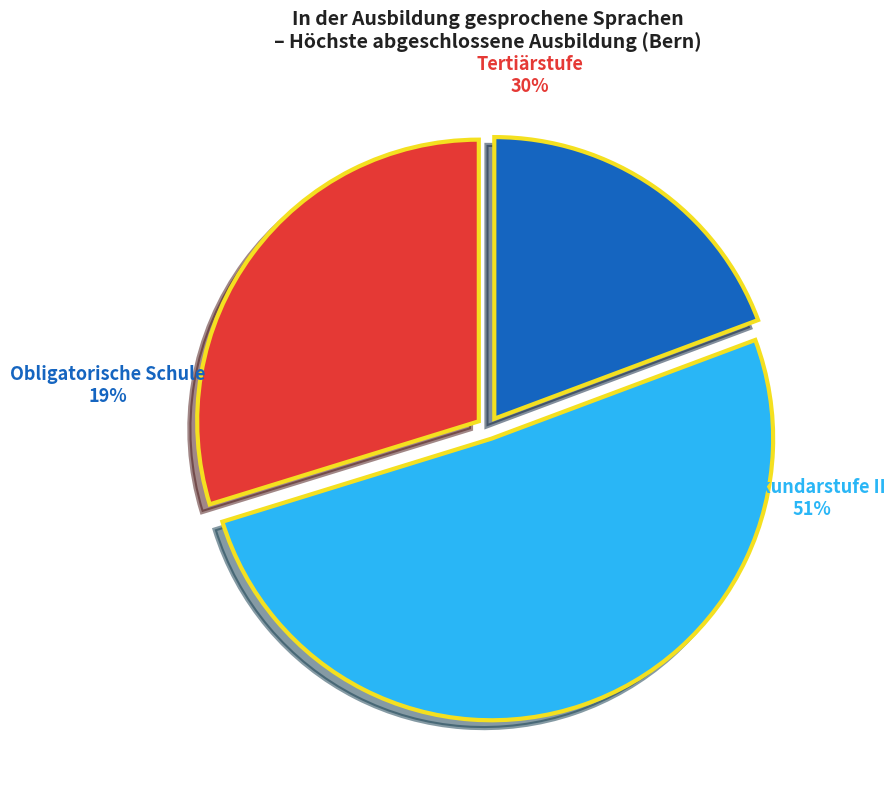

How many segments does this pie chart have?

3